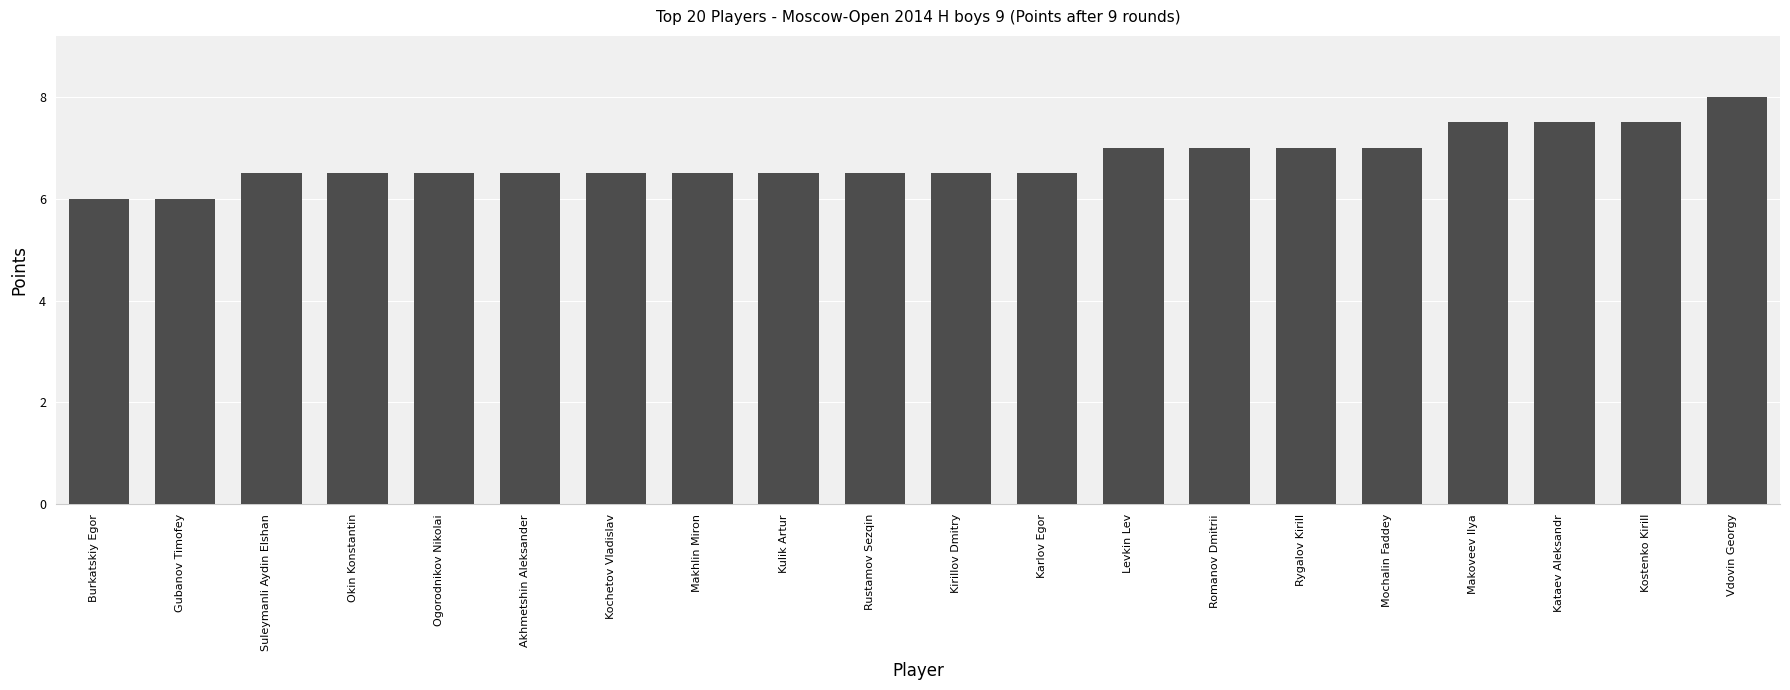

What is the label of the 1st bar from the right?

Vdovin Georgy